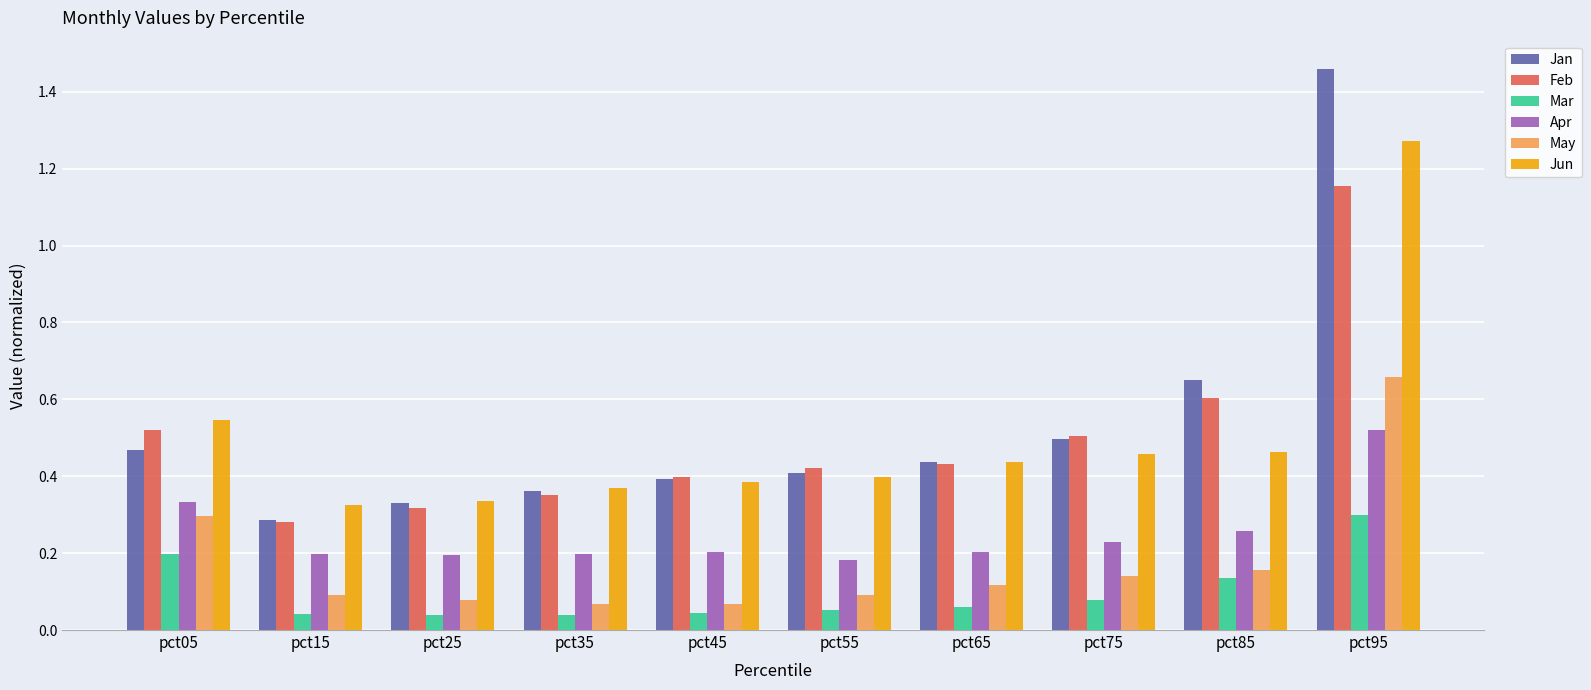

The value of Jan at pct25 is 0.5. True or false?

False